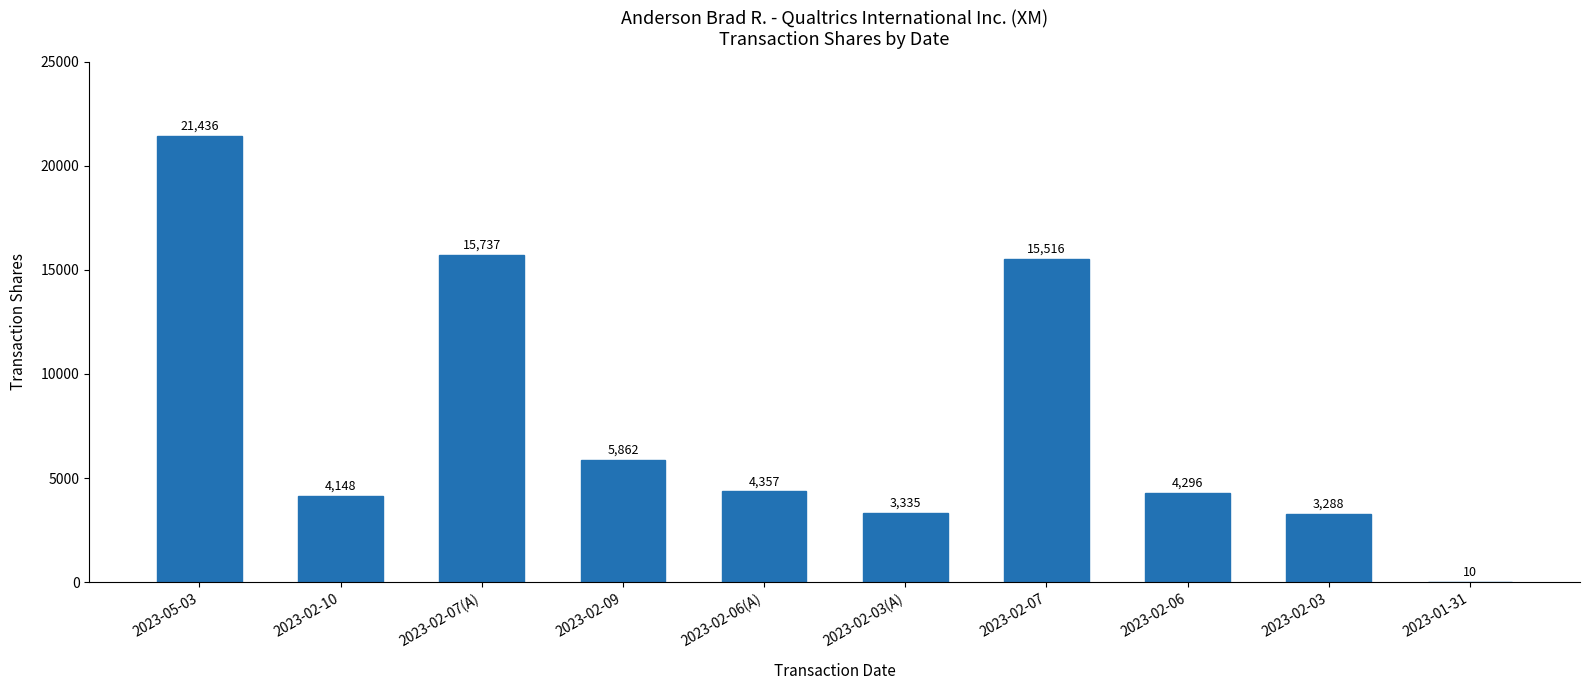

Count the number of data series in this chart.

1